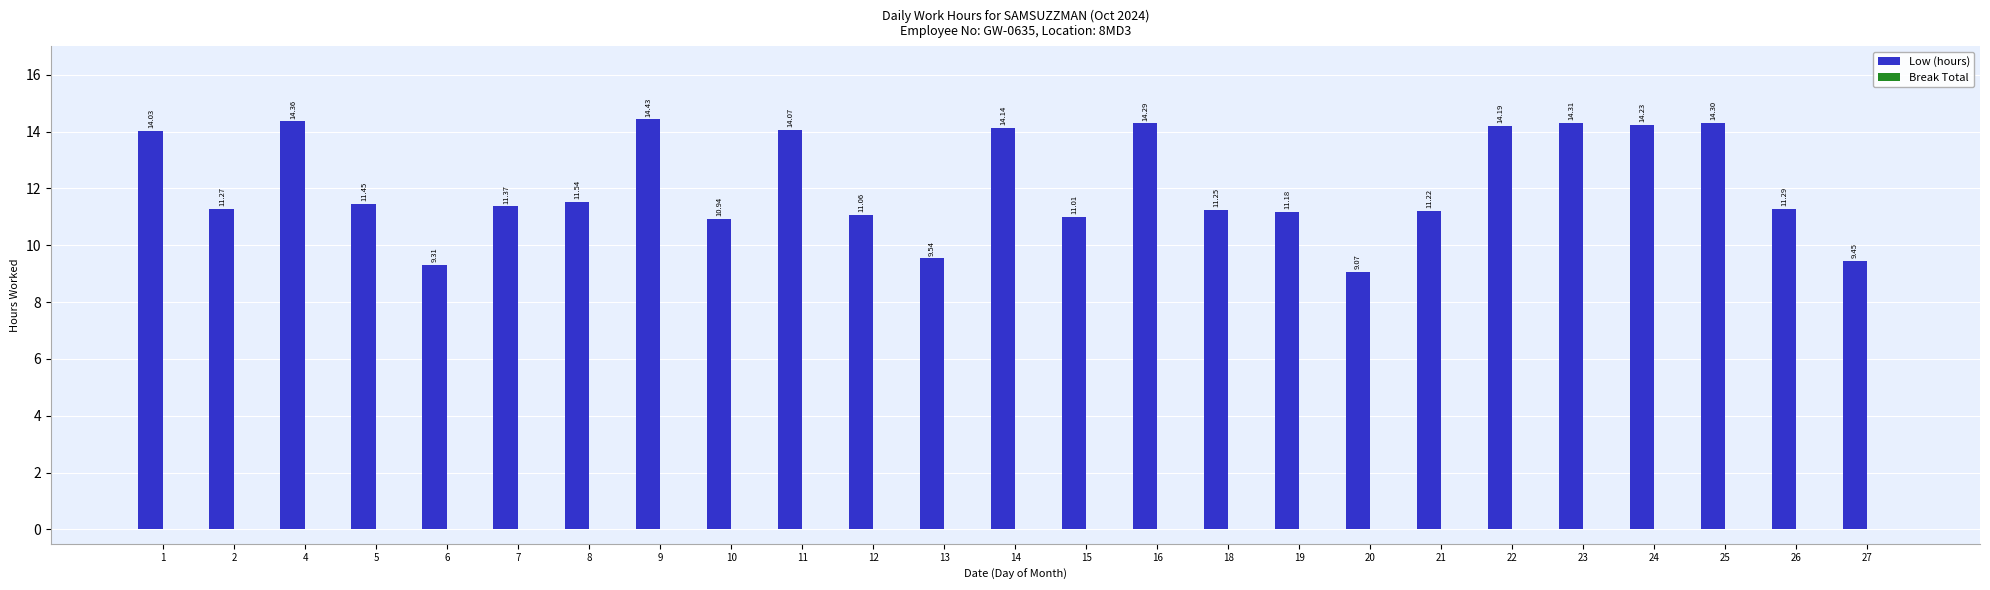

List the labels in order of value, largest first.

9, 4, 23, 25, 16, 24, 22, 14, 11, 1, 8, 5, 7, 26, 2, 18, 21, 19, 12, 15, 10, 13, 27, 6, 20